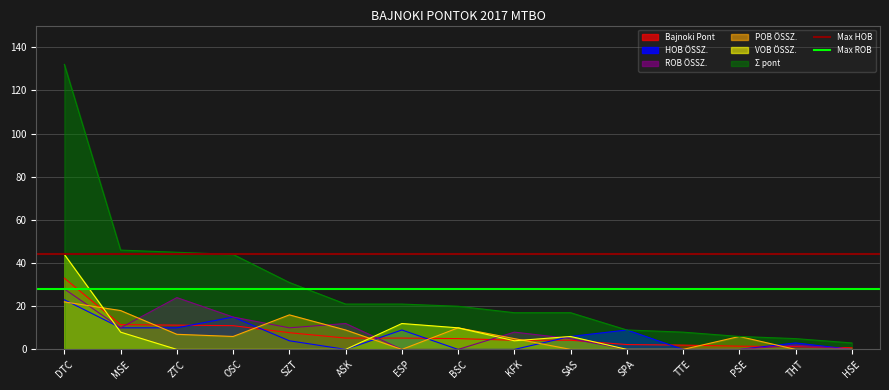

At which category is the sum across all series the highest?

DTC